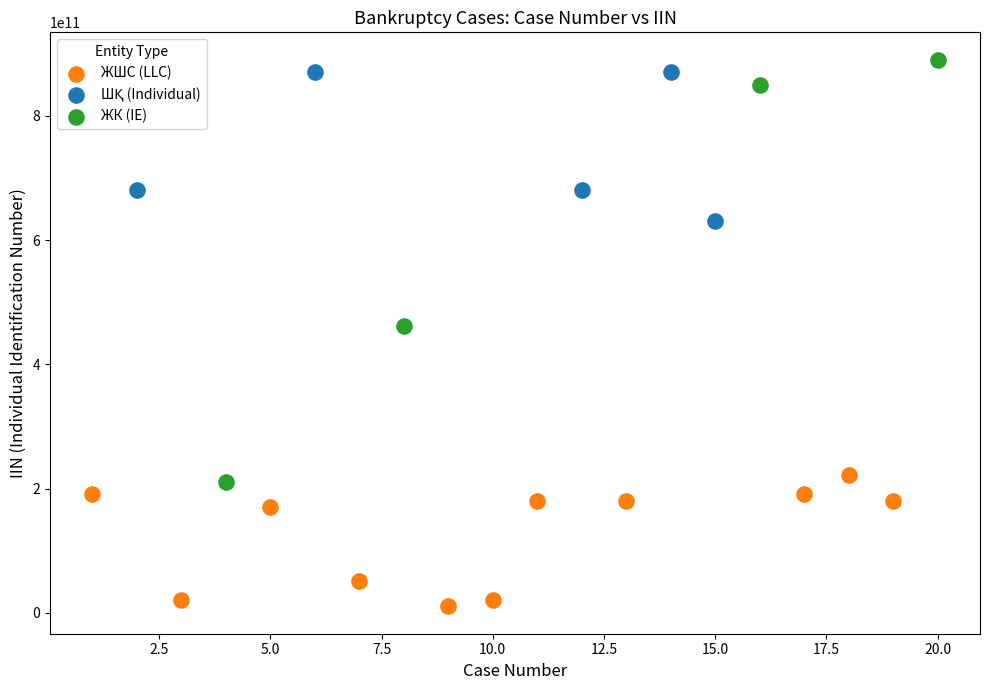

Which series reaches the maximum Y coordinate?

ЖК (IE)